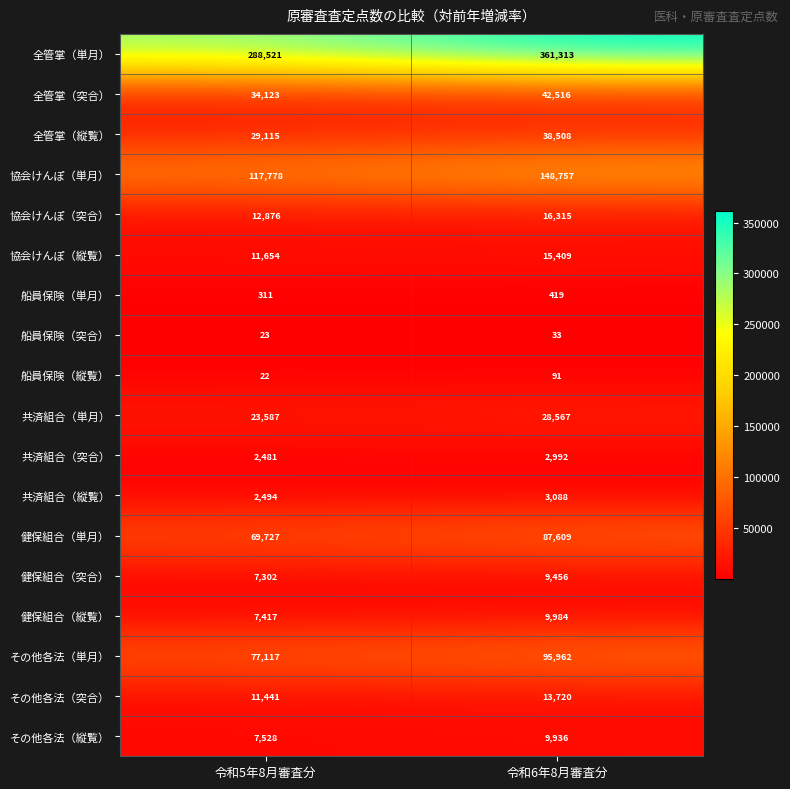

Which series has the widest spread of values?

全管掌（単月）